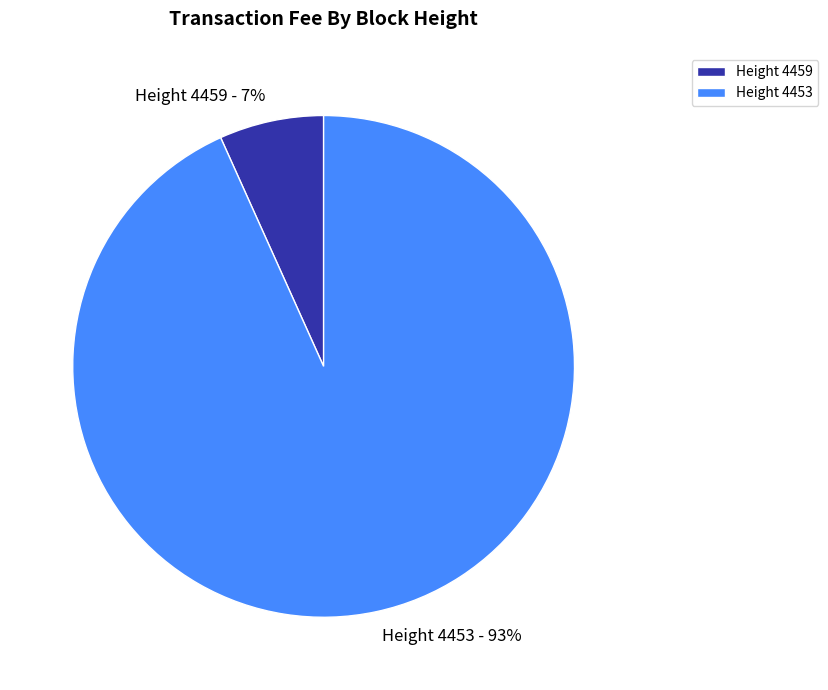

Is the sum of Height 4459 and Height 4453 greater than half?

Yes